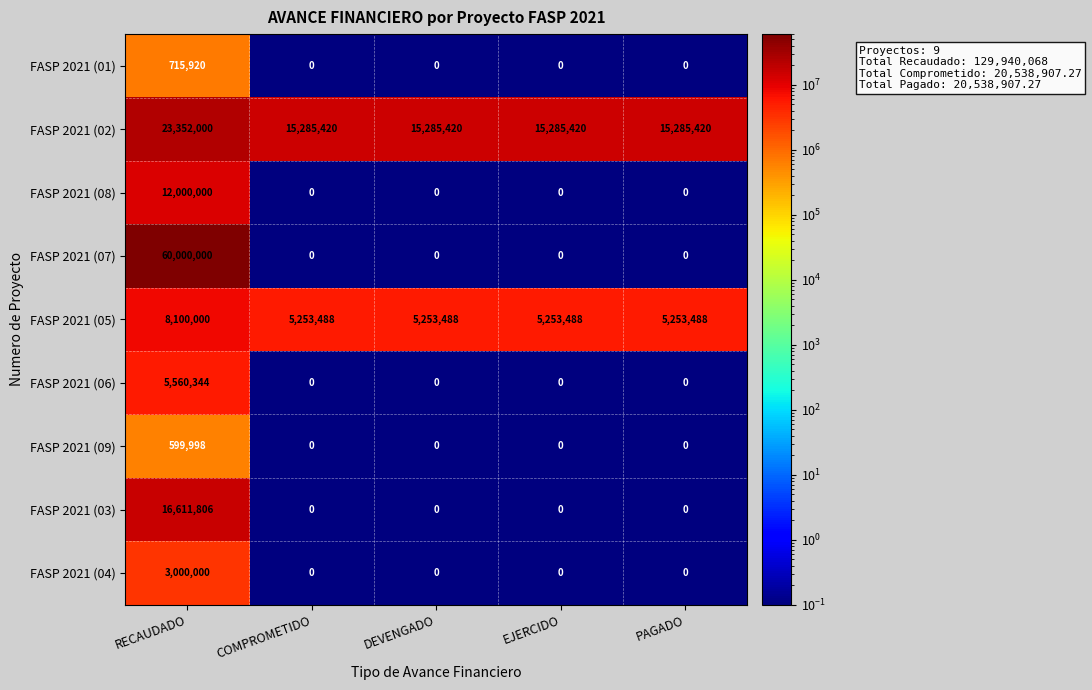

Which series changed the most between RECAUDADO and EJERCIDO?

FASP 2021 (07)